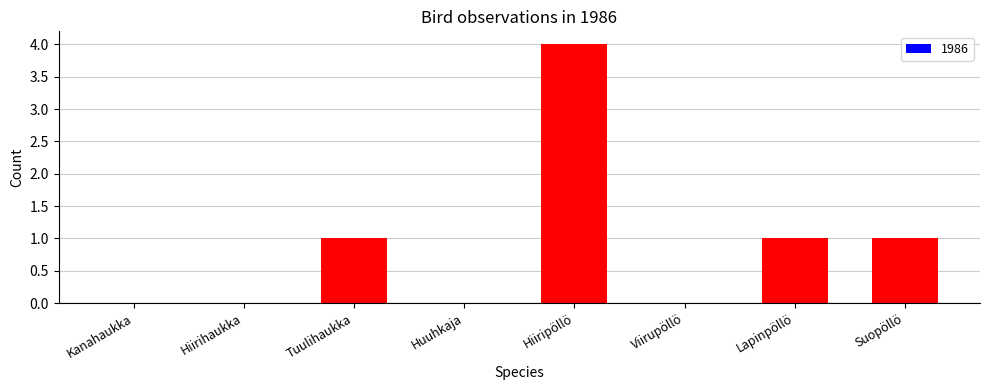

What is the sum of all values?

7